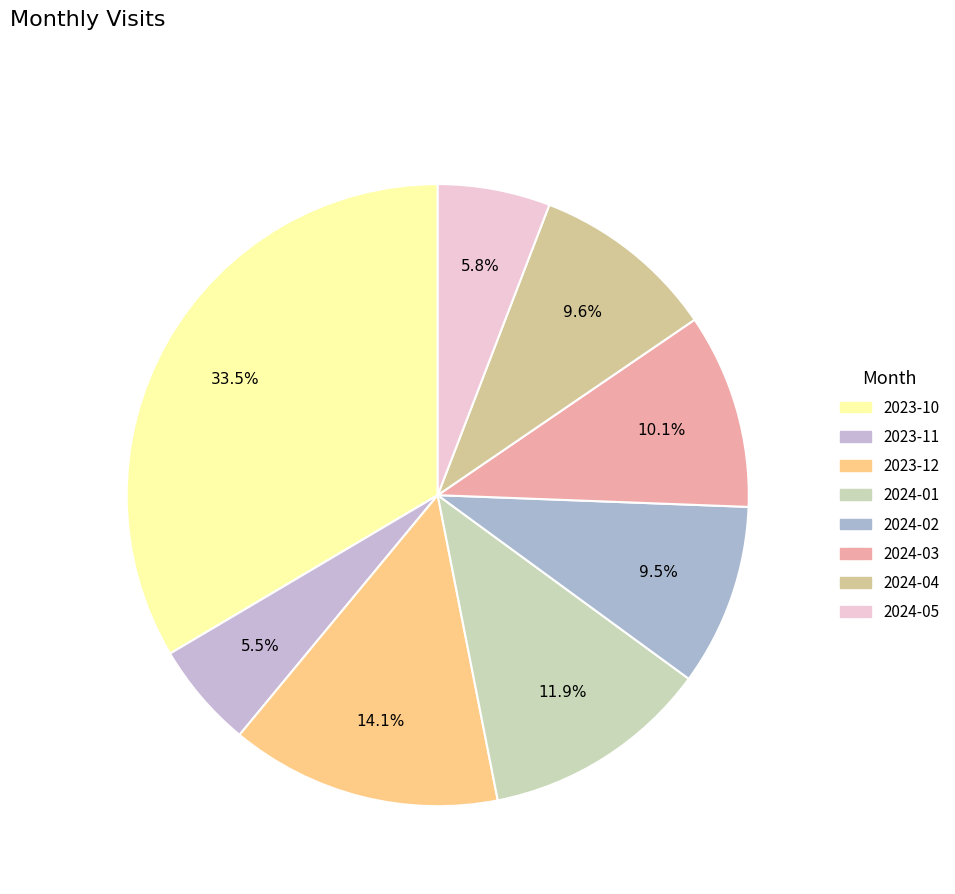

How many slices are in this pie chart?

8